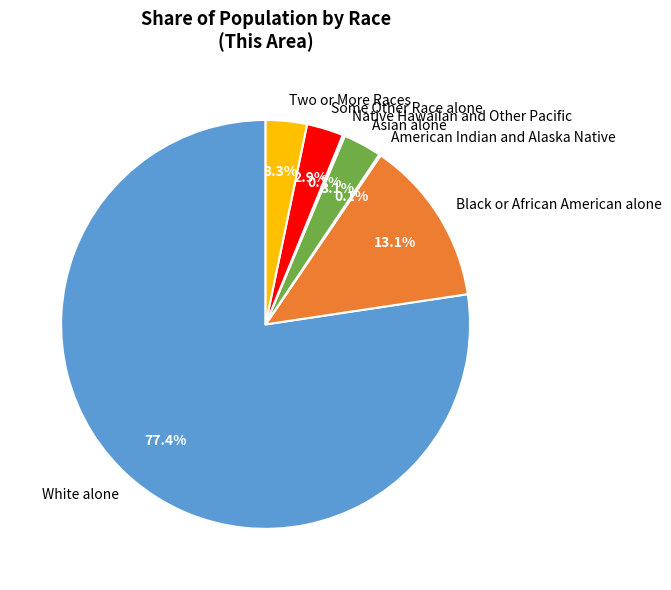

What is the ratio of the value at Two or More Races to the value at Asian alone?

1.1